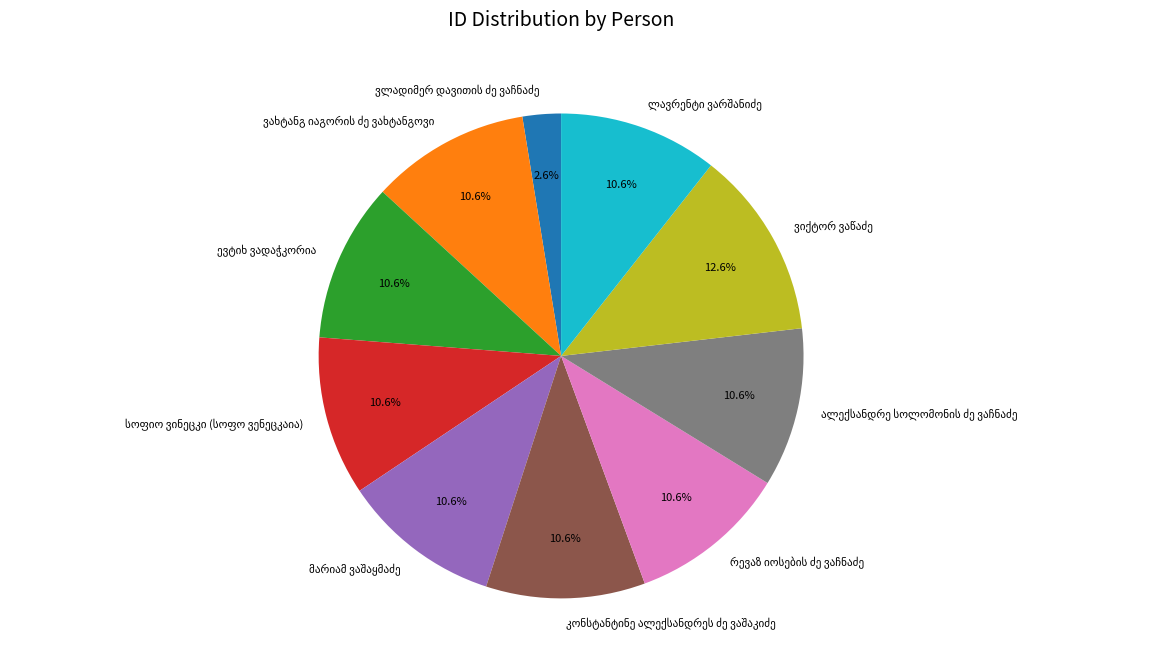

Is there a majority slice in this chart?

No